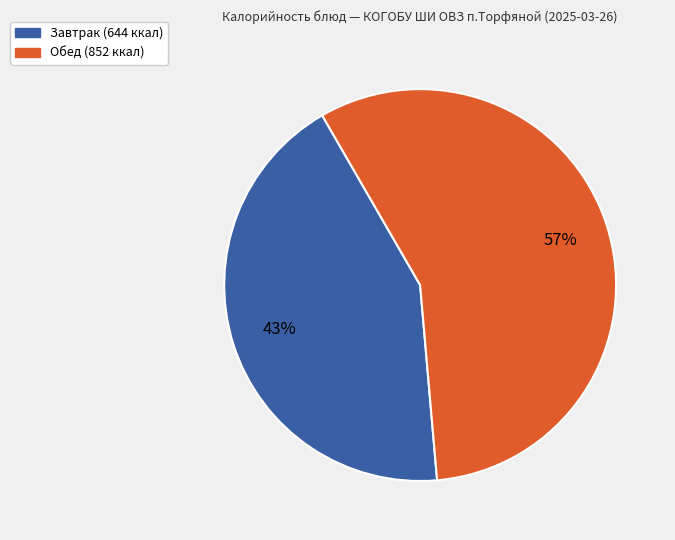

Does any single category account for the majority?

Yes